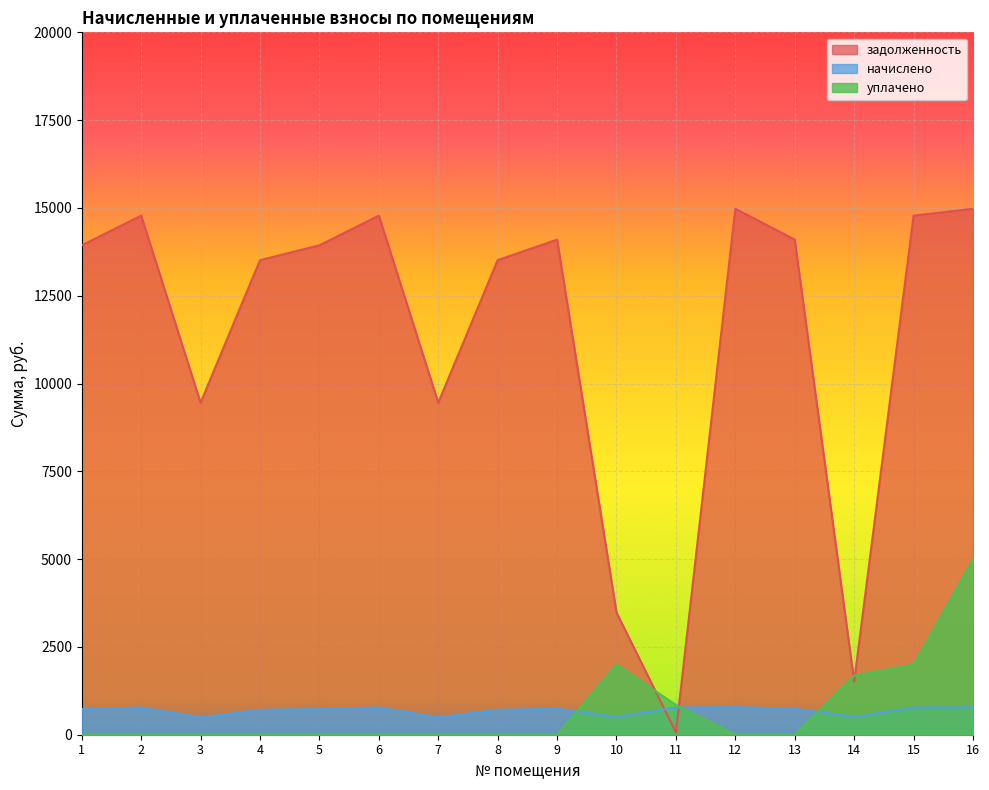

Is it true that задолженность equals 23484.5 at 8?

False